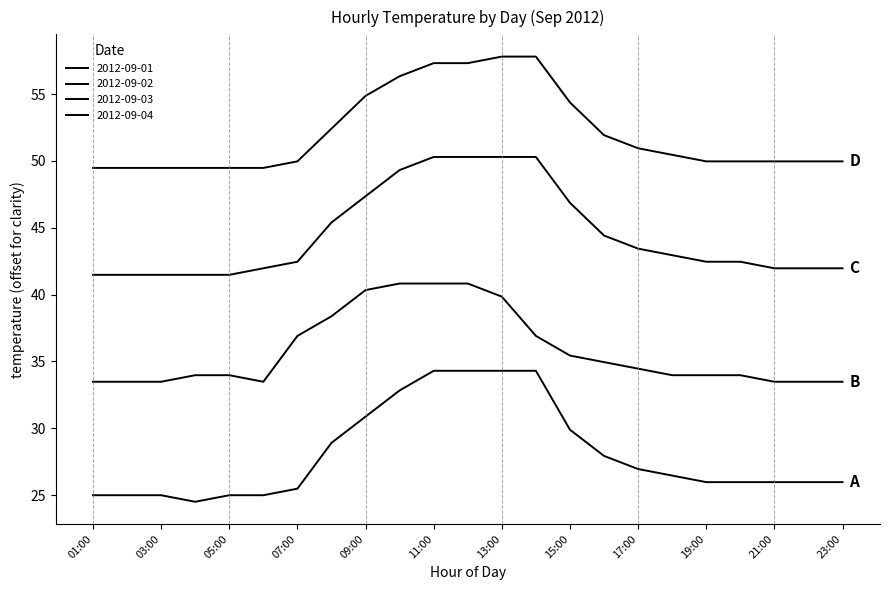

Does the chart display data point markers on the line(s)?

No